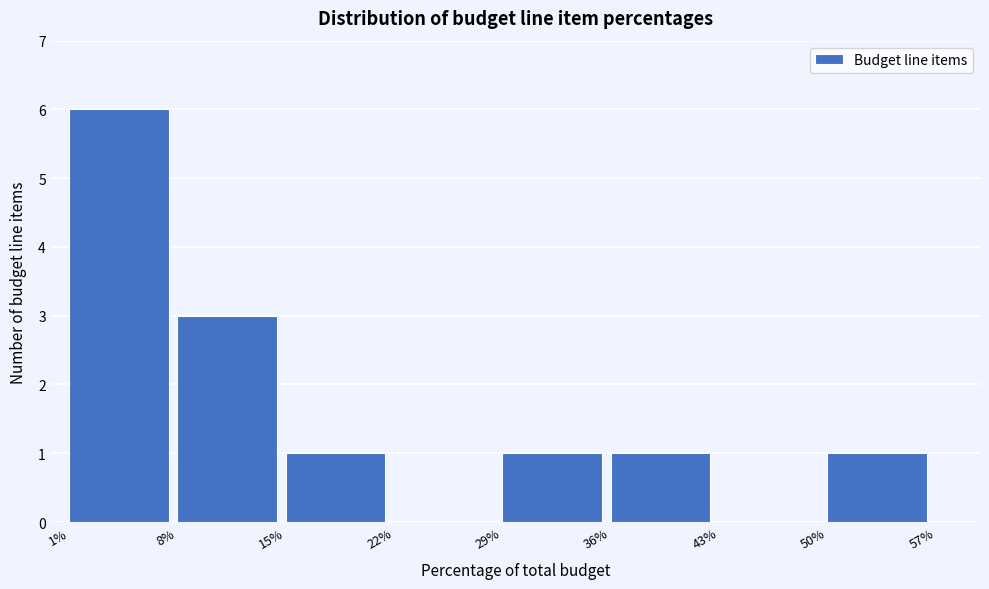

Reading left to right, what are all the values shown in this chart?

1%=6	8%=3	15%=1	22%=0	29%=1	36%=1	43%=0	50%=1